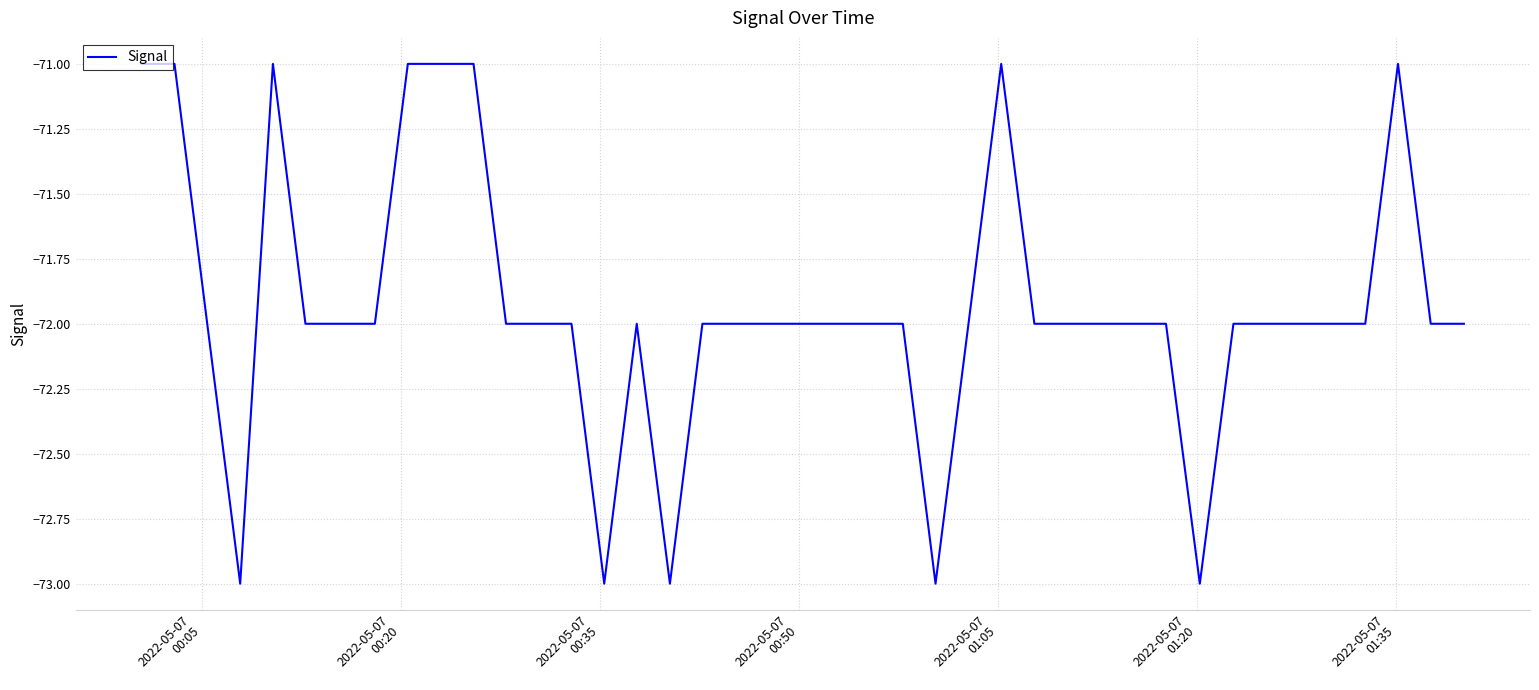

What is the smallest value displayed?

-73